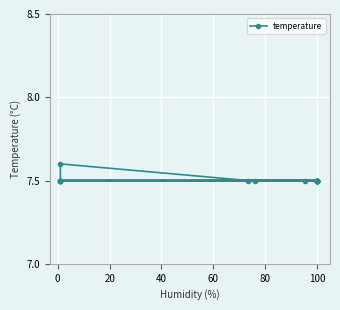

What is the approximate value at 100?

7.5